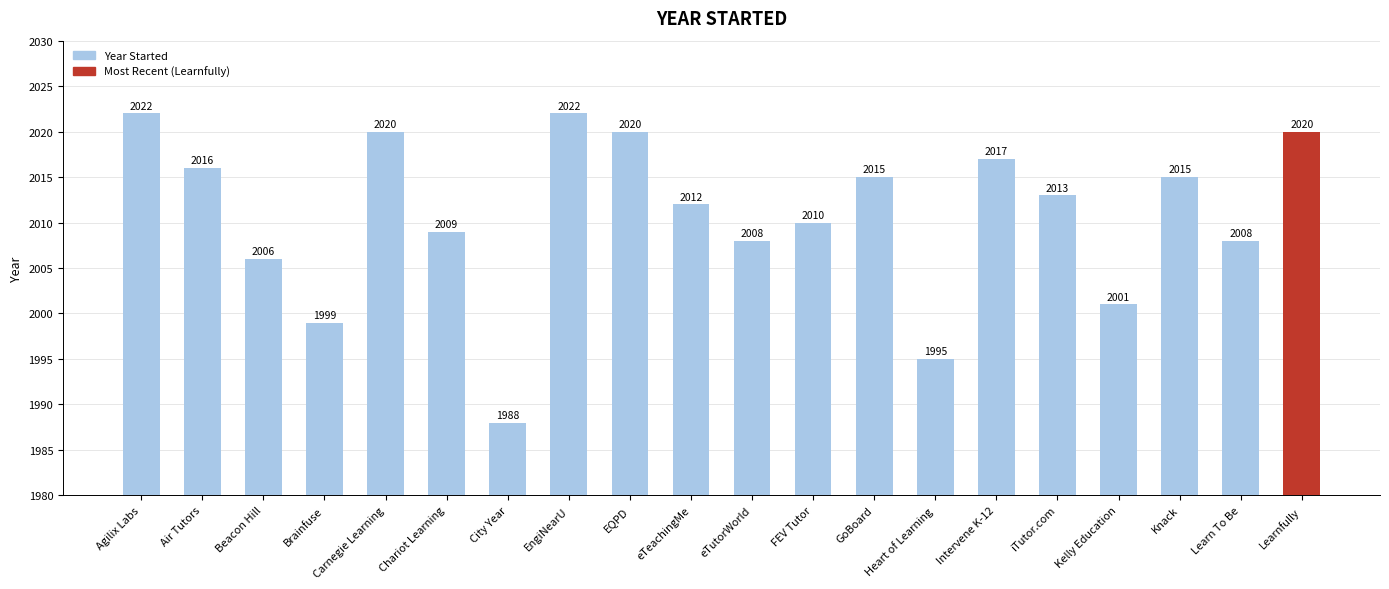

Approximately how many times larger is the value at Agilix Labs compared to Beacon Hill?

1.0